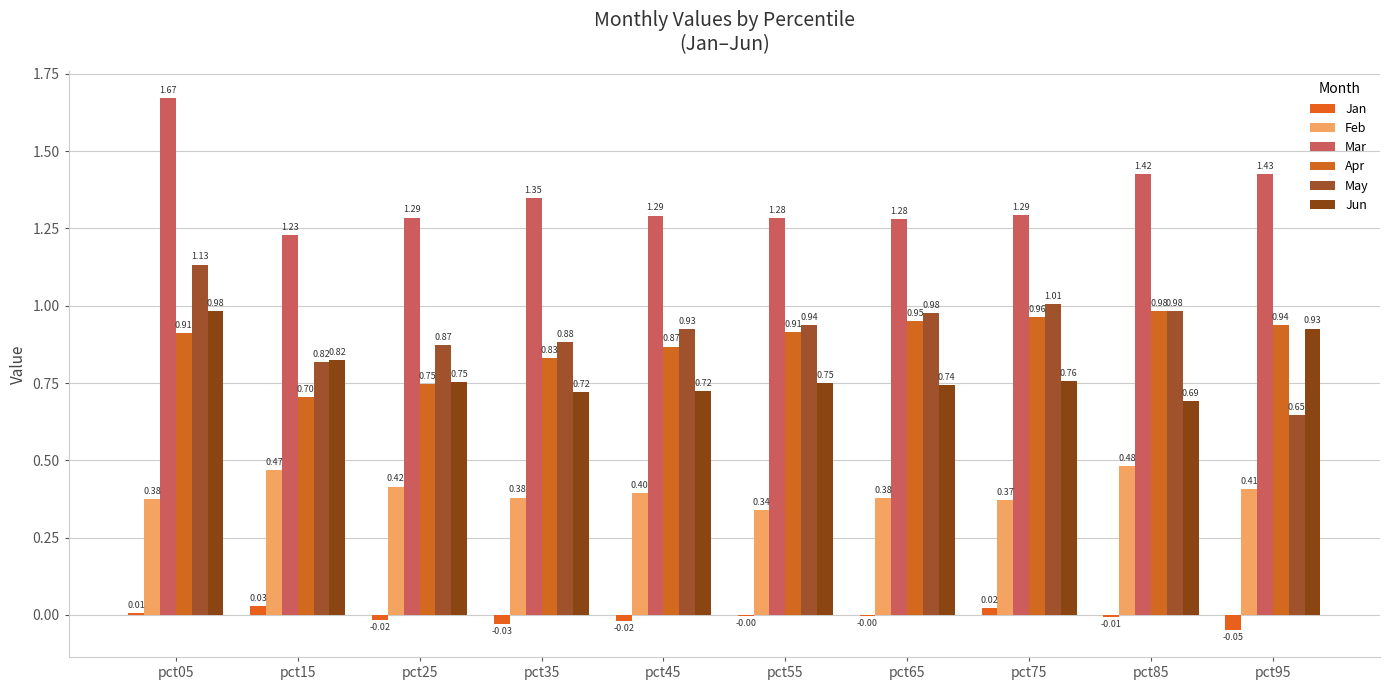

How many groups of bars are there?

10